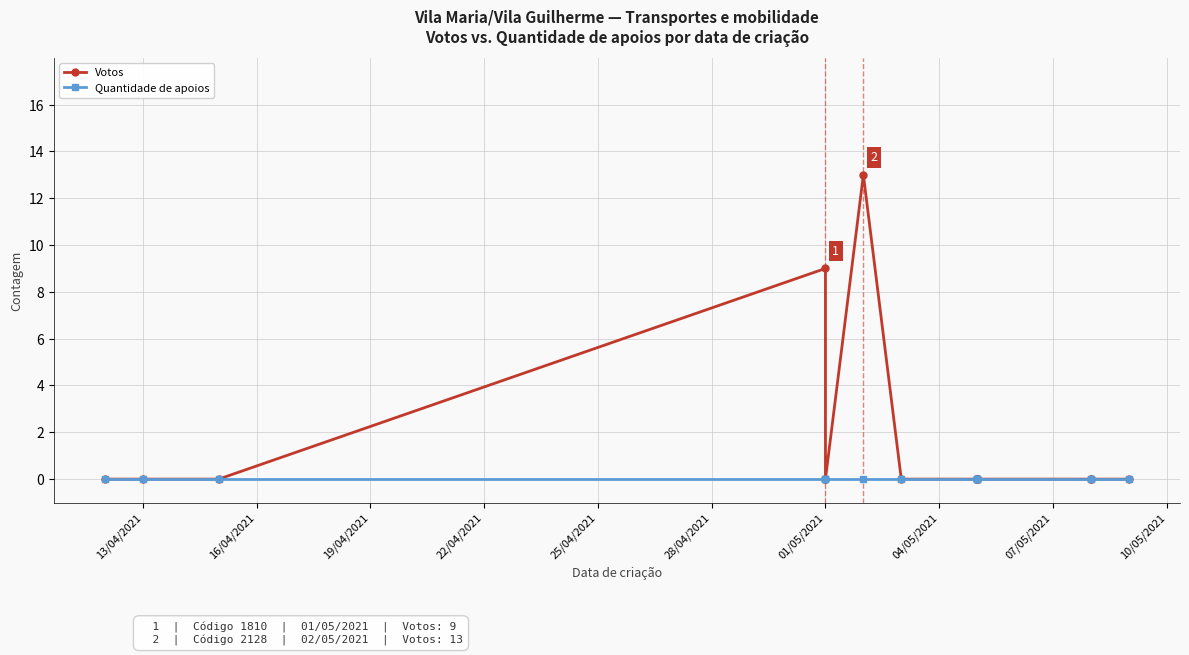

True or false: Votos and Quantidade de apoios intersect in this chart.

False